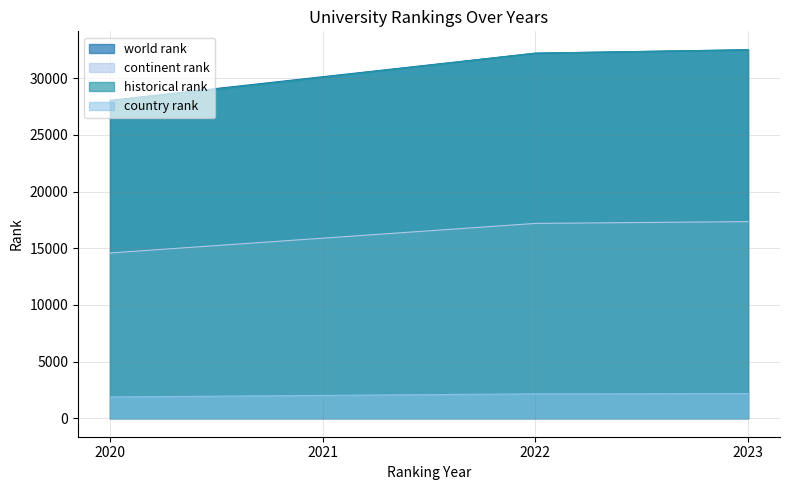

At which category is the sum across all series the highest?

2023